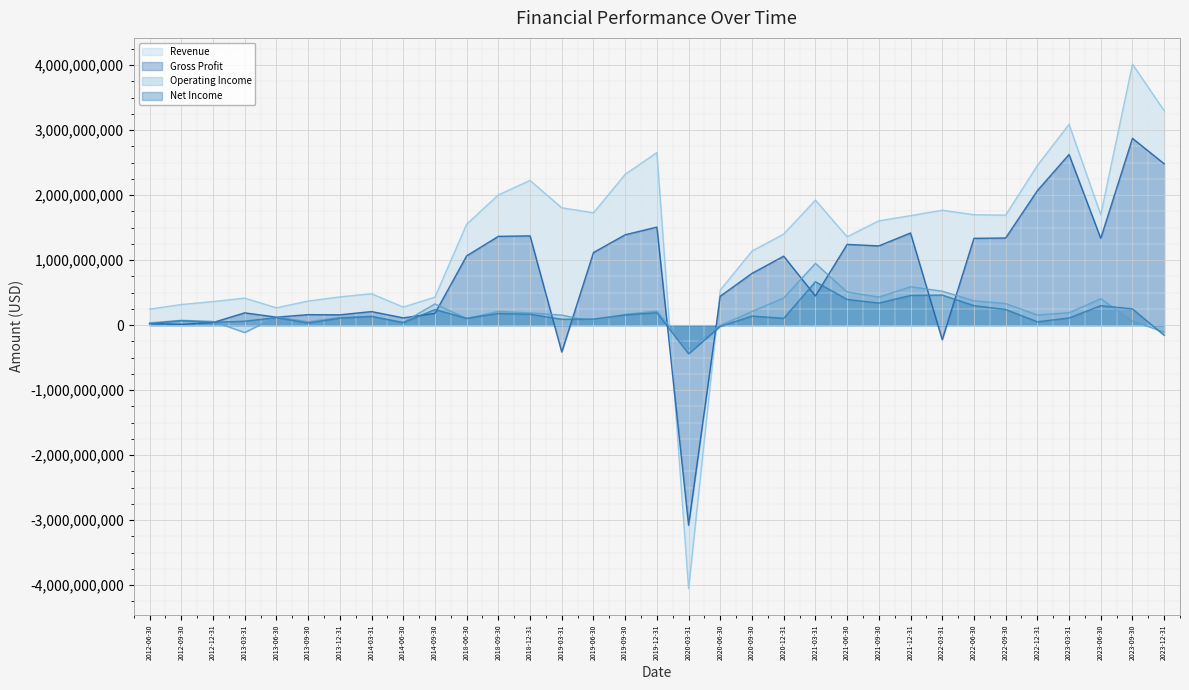

True or false: Revenue has a value of 483600000 at 2014-03-31.

True